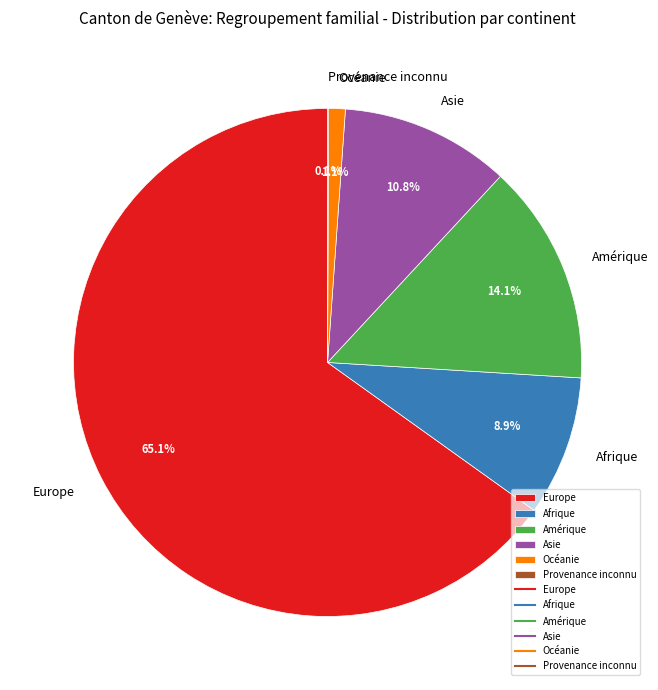

Which category has the biggest portion of the pie?

Europe